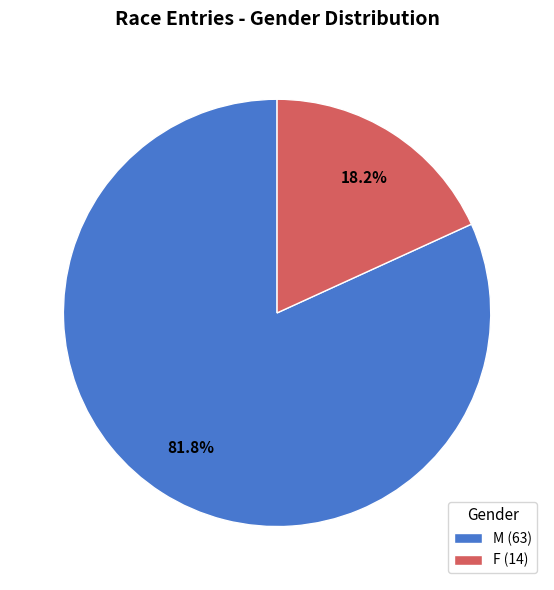

Which slice is the largest?

M